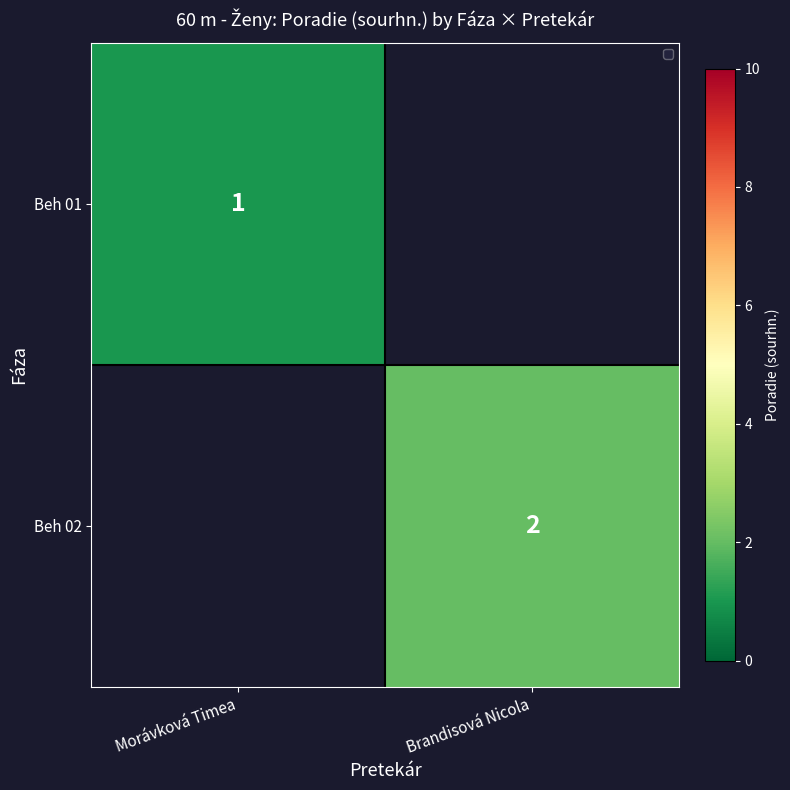

True or false: Beh 02 has a value of 2.6 at Brandisová Nicola.

False